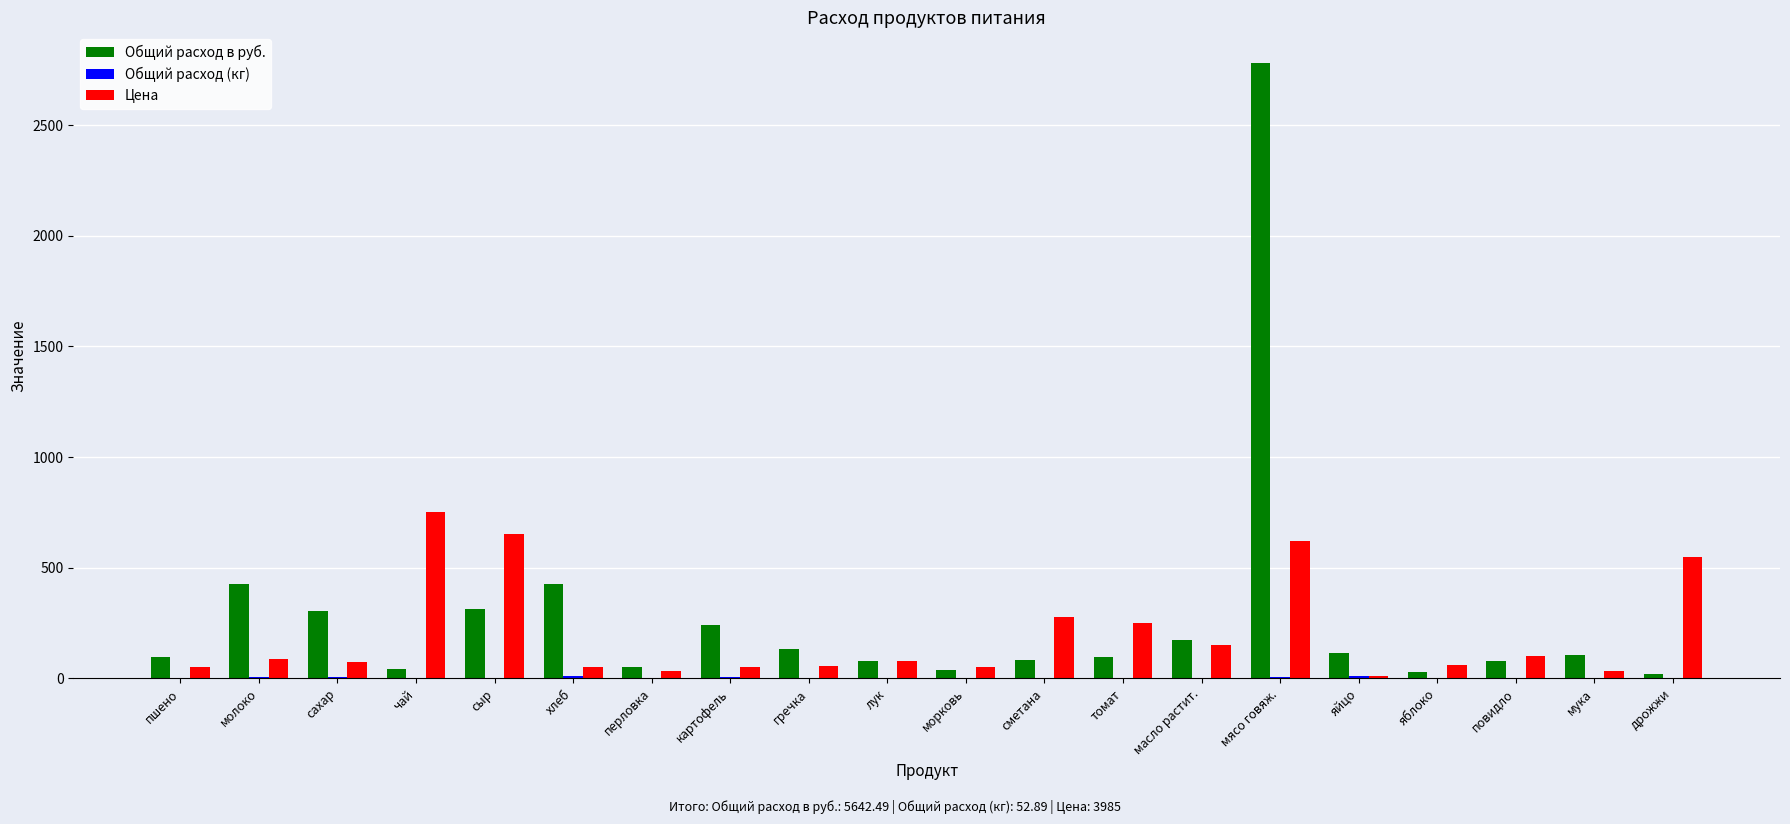

Which category has the highest value across all series?

мясо говяж.